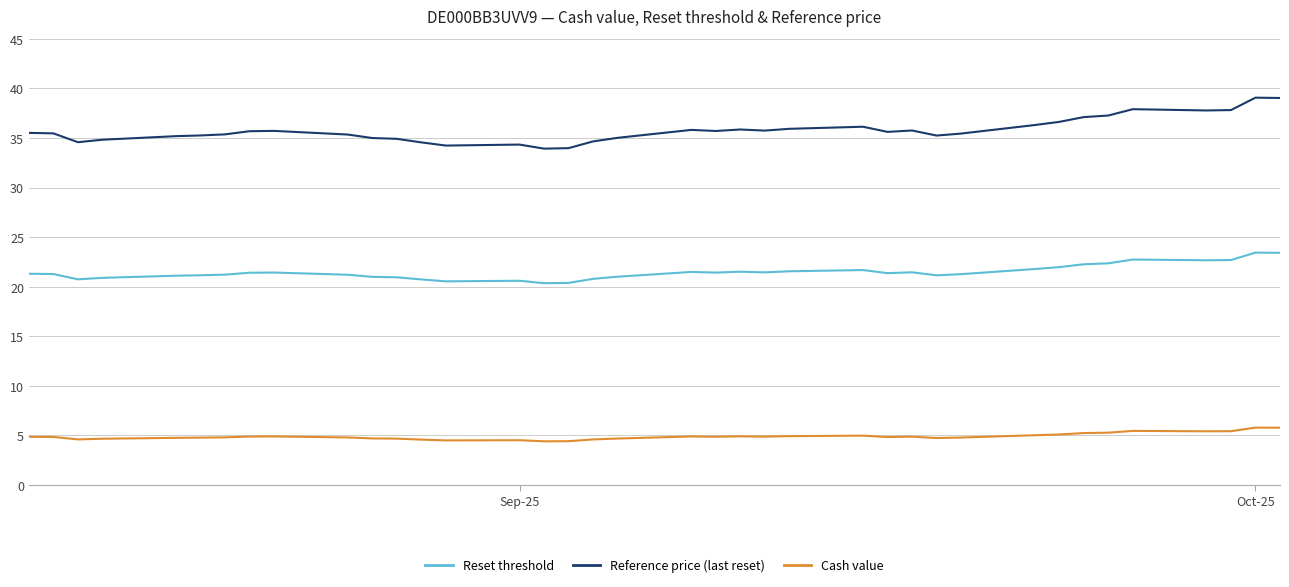

True or false: Reset threshold and Reference price (last reset) intersect in this chart.

False